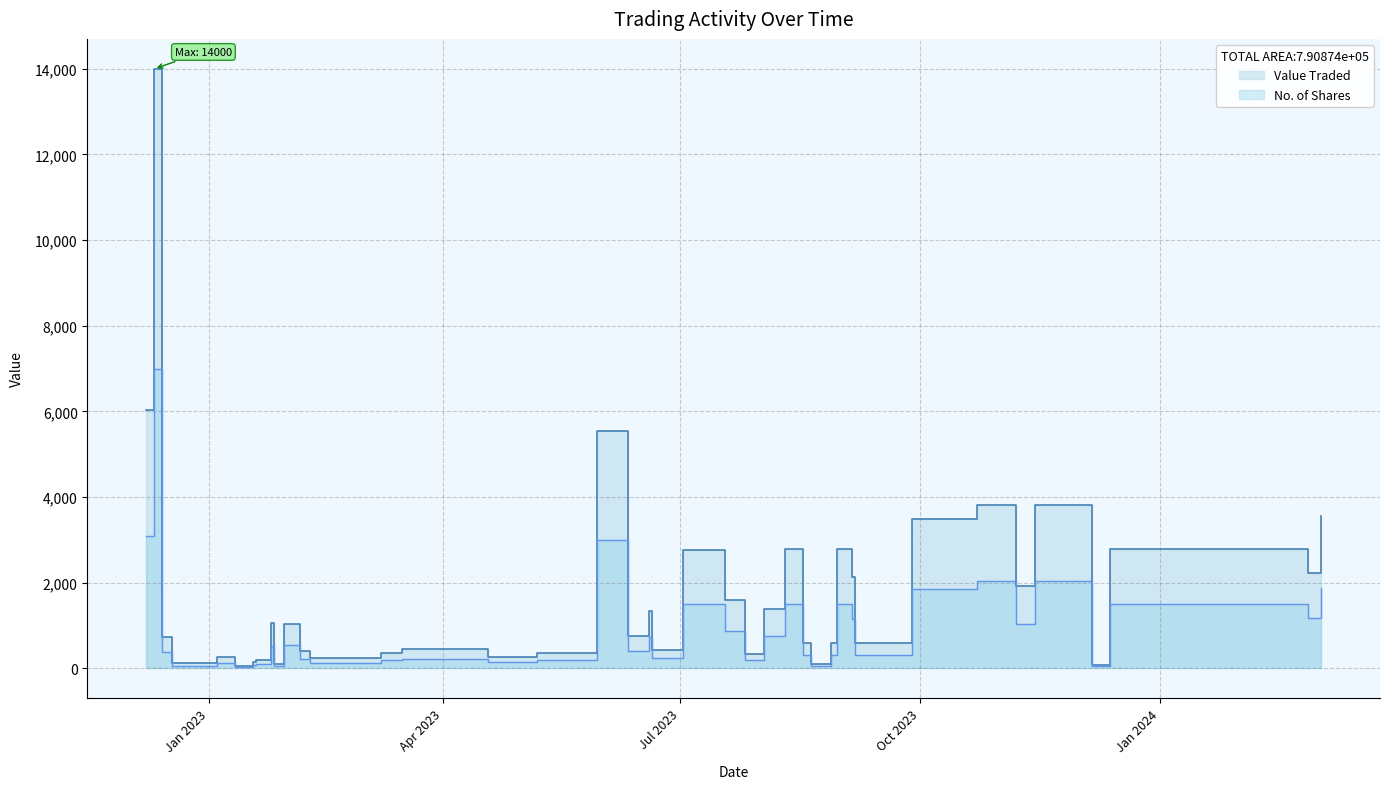

Which series has the largest total across all categories?

Value Traded